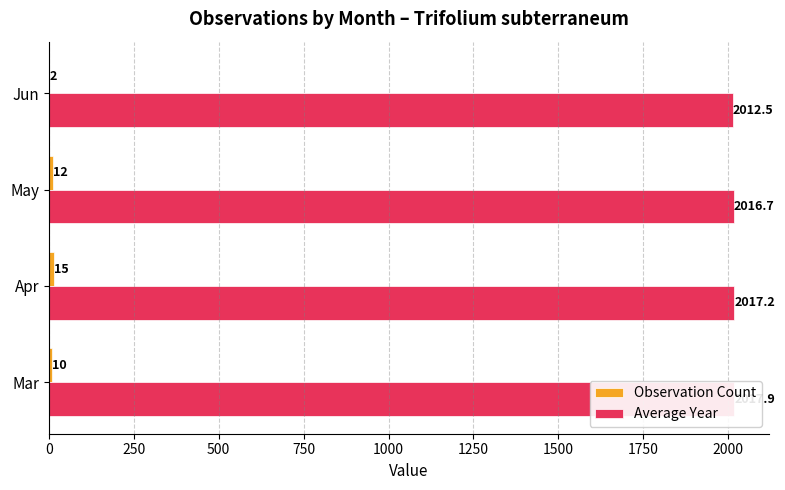

What is the value of the Observation Count bar at the 2nd from the left?

15.0